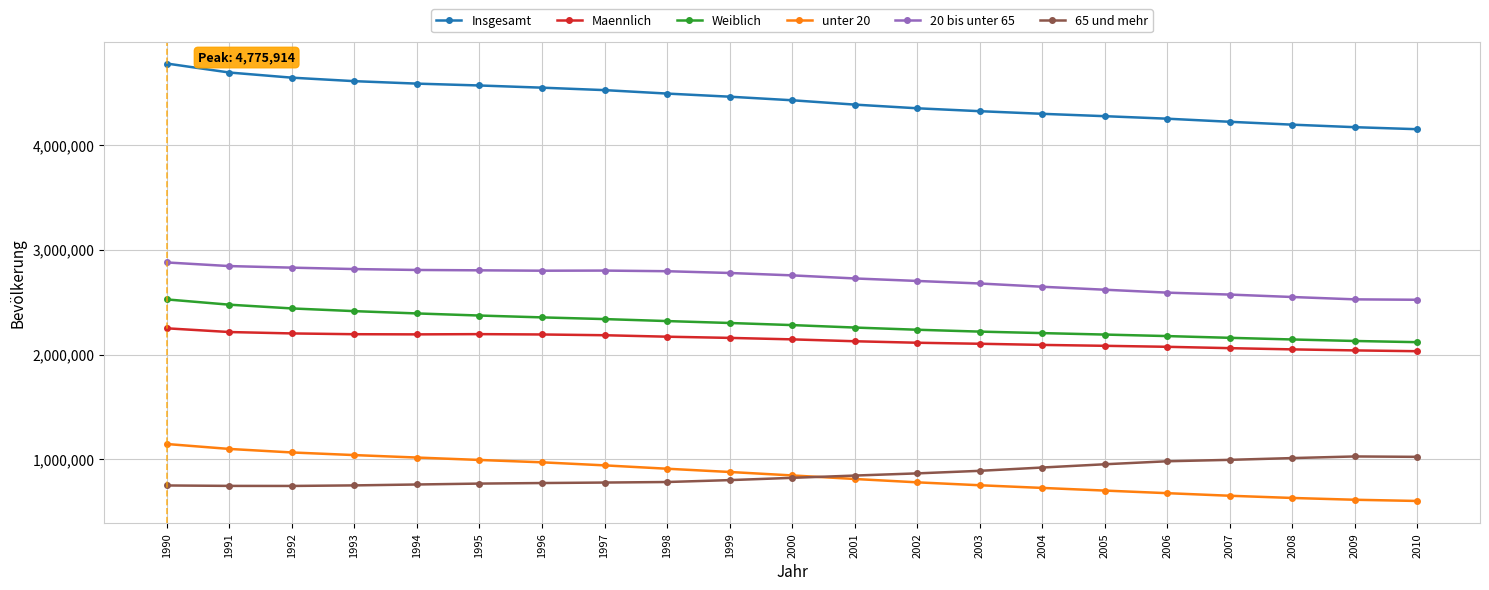

At how many categories does at least one series exceed 1464893?

21